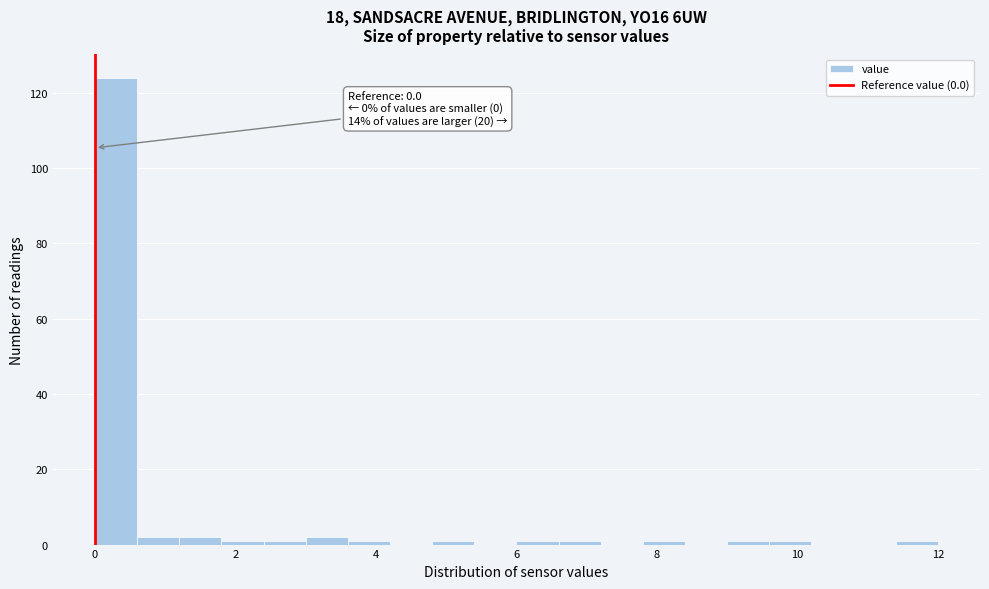

Read against the x-axis, roughly where is the centre of the tallest bar?

0.4